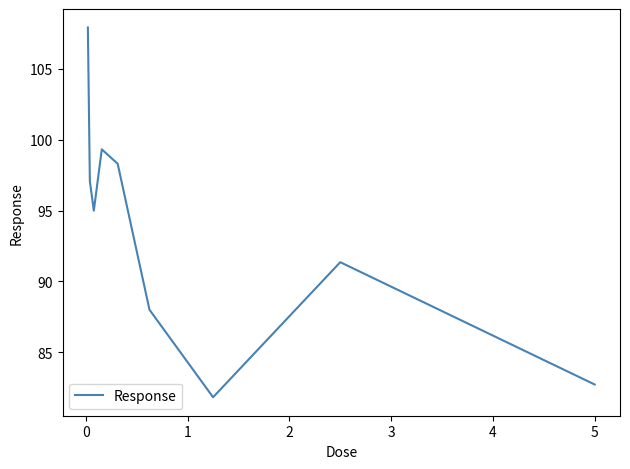

What is the average value?

93.5